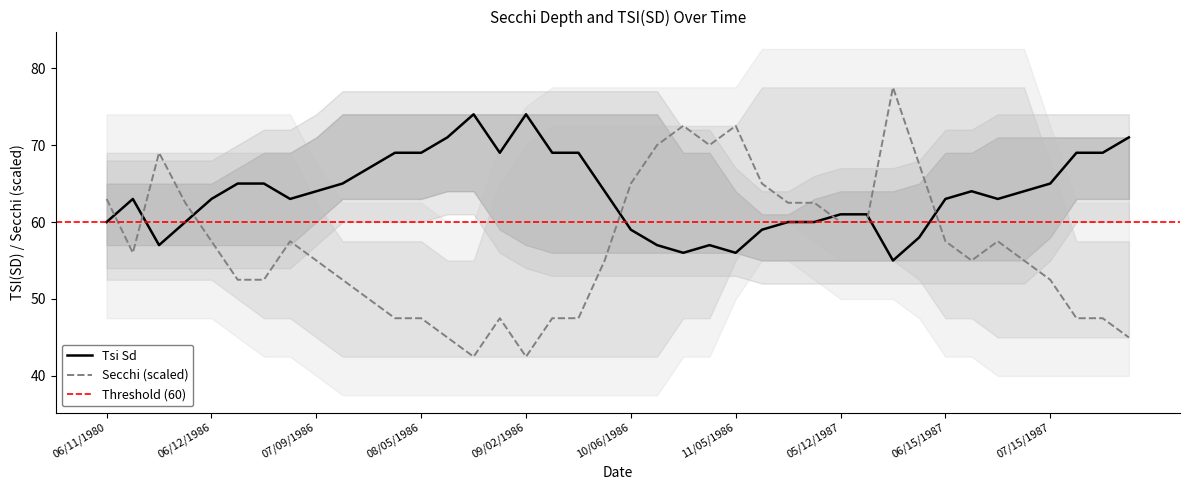

True or false: Tsi Sd has a value of 58.0 at 06/08/1987.

True